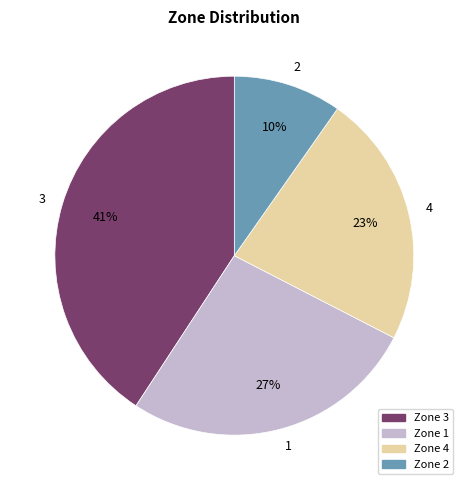

Which slice is the smallest?

2